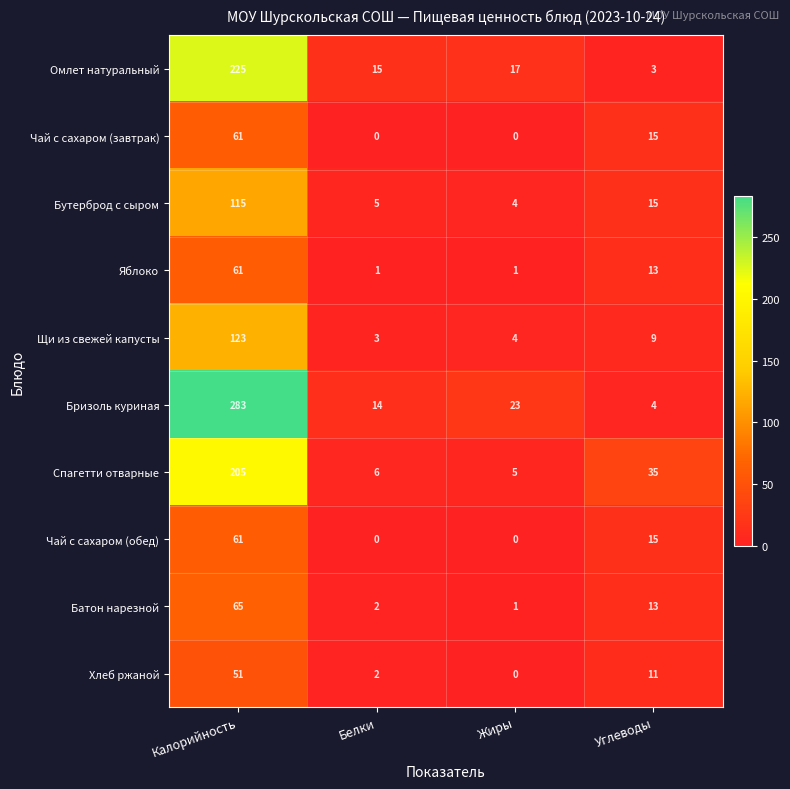

Rank the categories by Бризоль куриная value from highest to lowest.

Калорийность, Жиры, Белки, Углеводы